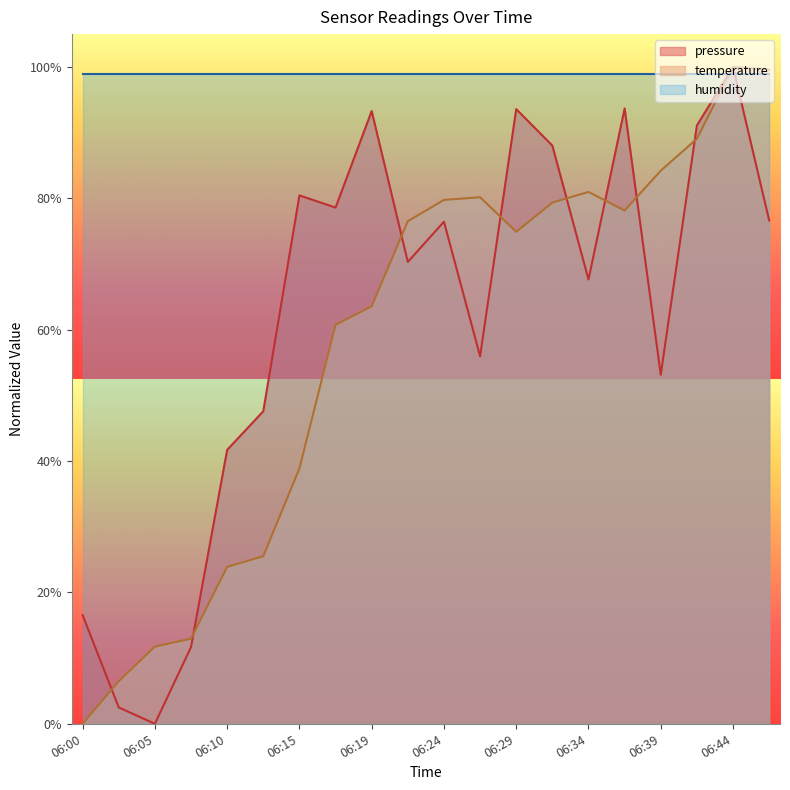

How many intersections are there between pressure and temperature?

8